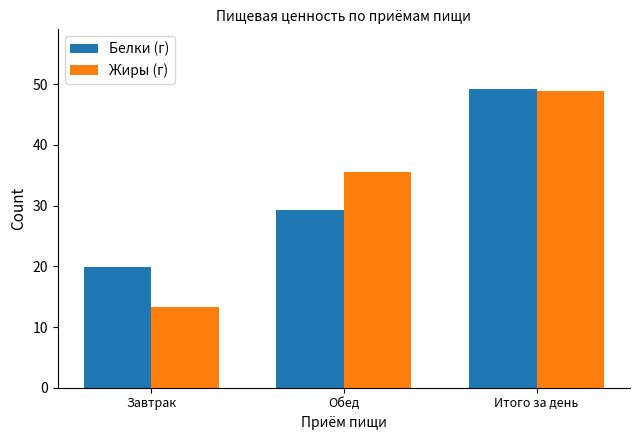

Where is Жиры (г) nearest to the value 31?

Обед